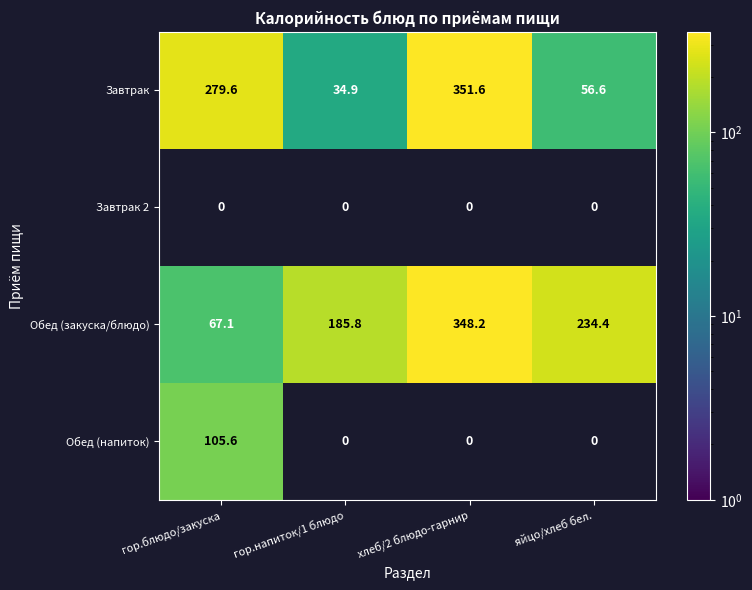

Is it true that Обед (закуска/блюдо) equals 348.2 at хлеб/2 блюдо-гарнир?

True